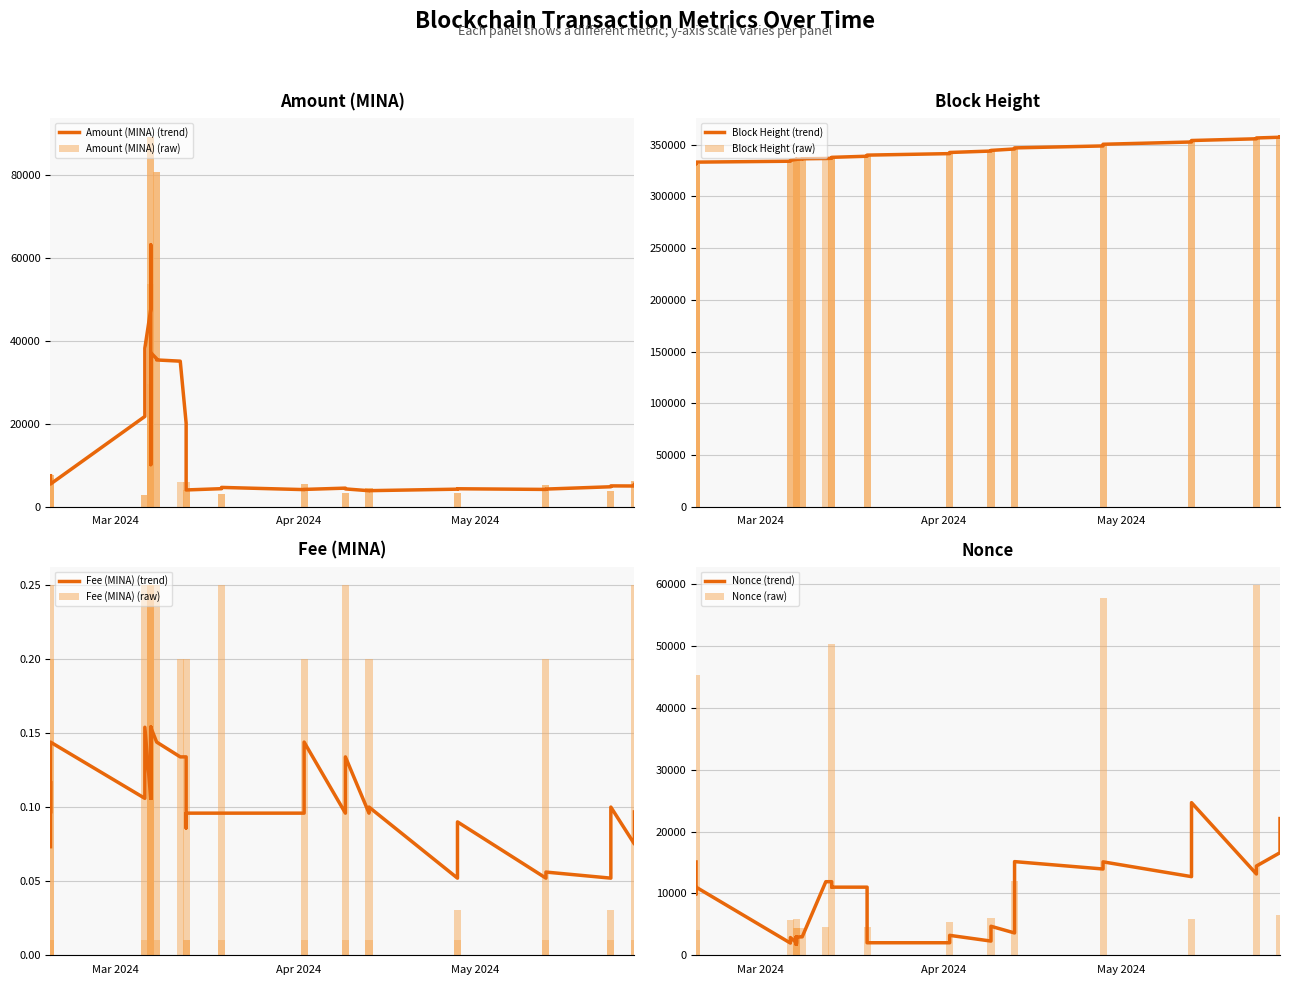

Are the bars grouped side by side (vs. stacked)?

Yes